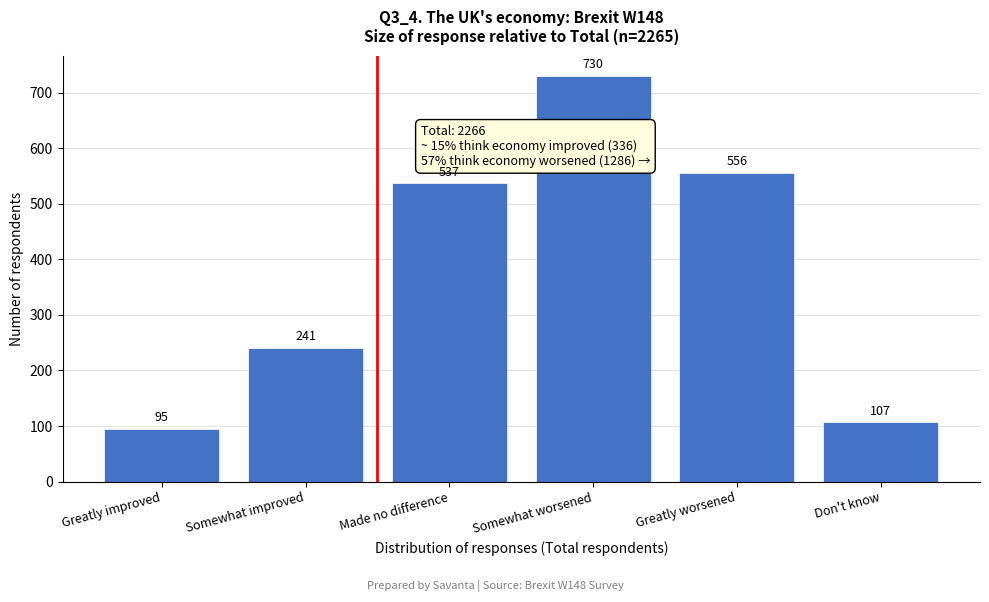

Reading left to right, extract all data points from this chart.

Greatly improved=95	Somewhat improved=241	Made no difference=537	Somewhat worsened=730	Greatly worsened=556	Don't know=107